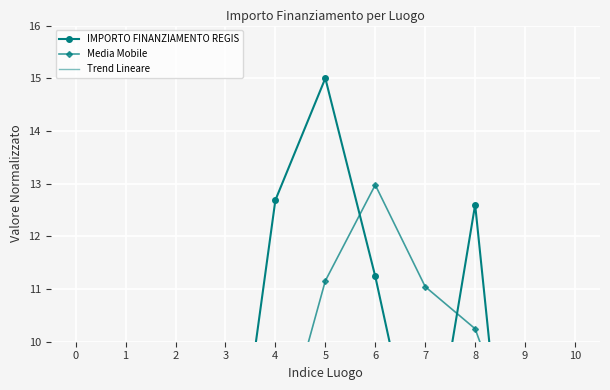

Reading left to right, list all the values displayed in this chart.

IMPORTO FINANZIAMENTO REGIS: 7.2	9.8	4.7	5.8	12.7	15.0	11.2	6.9	12.6	3.4	5.6
Media Mobile: 7.2	8.5	7.2	6.8	7.7	11.2	13.0	11.0	10.2	7.6	7.2
Trend Lineare: 9.1	9.0	8.9	8.8	8.7	8.6	8.5	8.5	8.4	8.3	8.2